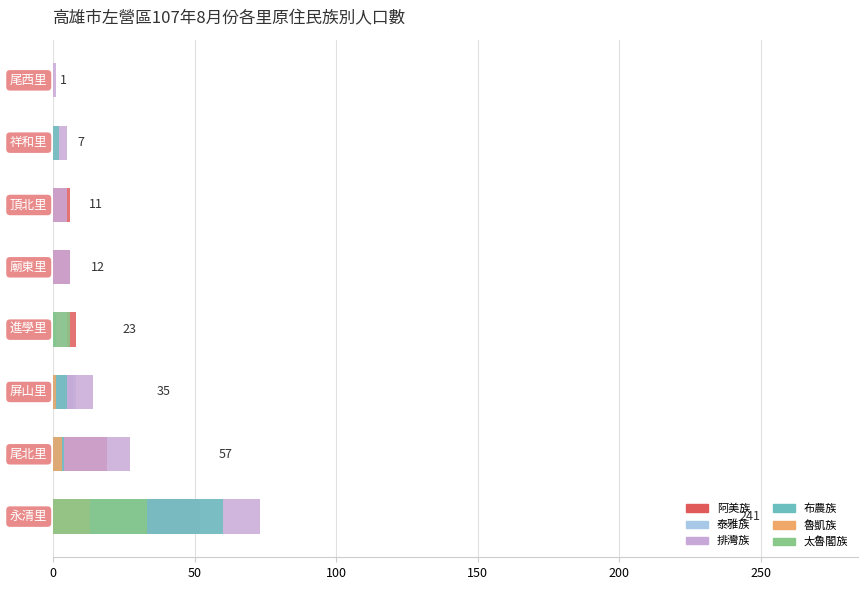

Reading right to left, what are all the values shown in this chart?

阿美族: 0	0	6	6	8	7	19	52
泰雅族: 0	0	0	0	5	8	4	10
排灣族: 1	5	5	6	3	14	27	73
布農族: 0	2	0	0	1	5	4	60
魯凱族: 0	0	0	0	0	1	3	13
太魯閣族: 0	0	0	0	6	0	0	33